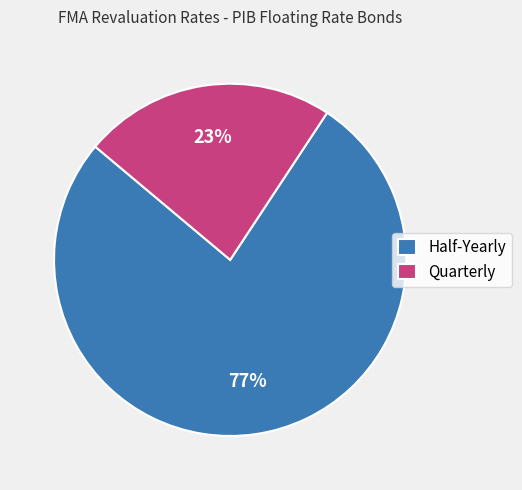

What is the ratio of the value at Quarterly to the value at Half-Yearly?

0.3